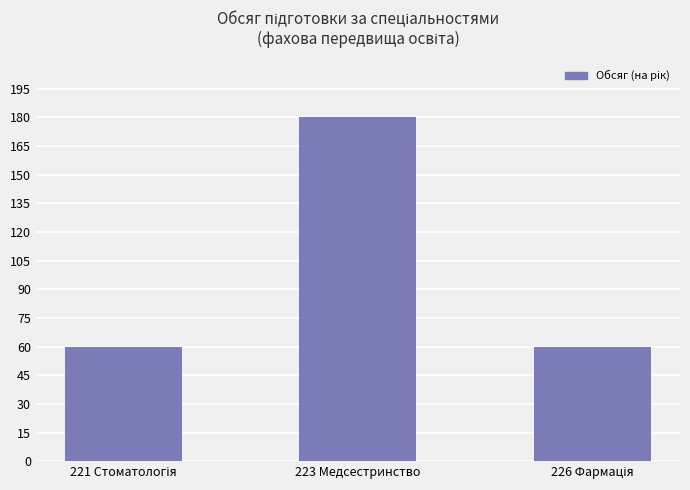

True or false: the data shows 301 at 223 Медсестринство.

False